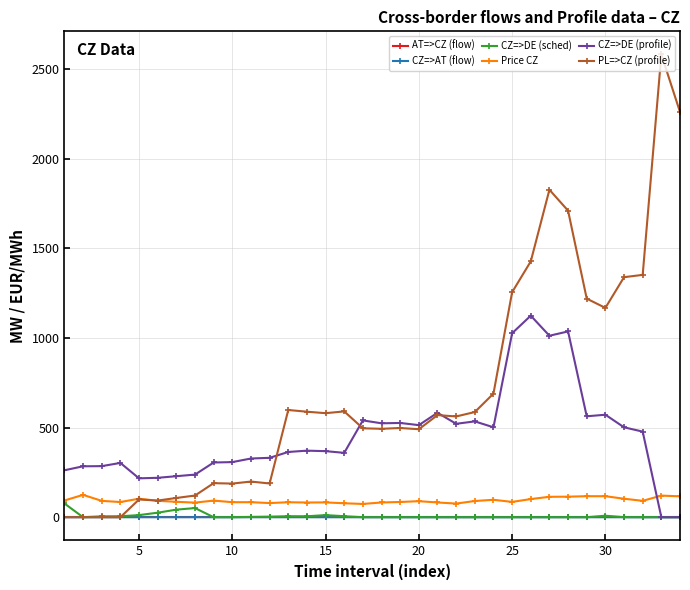

True or false: CZ=>DE (profile) has more than 0 points higher than both neighbors.

True